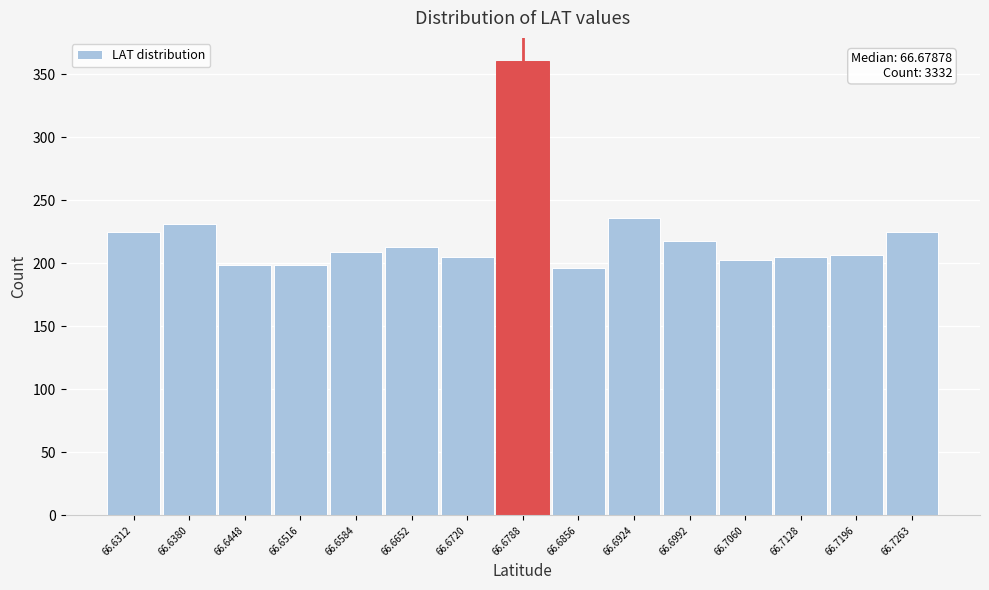

Over which range of the x-axis is the bar tallest?

66.675 to 66.682